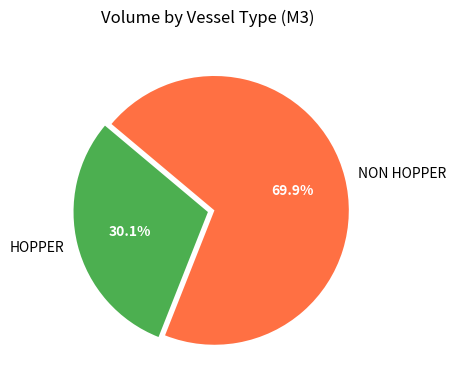

To the nearest percent, what portion does NON HOPPER represent?

70%